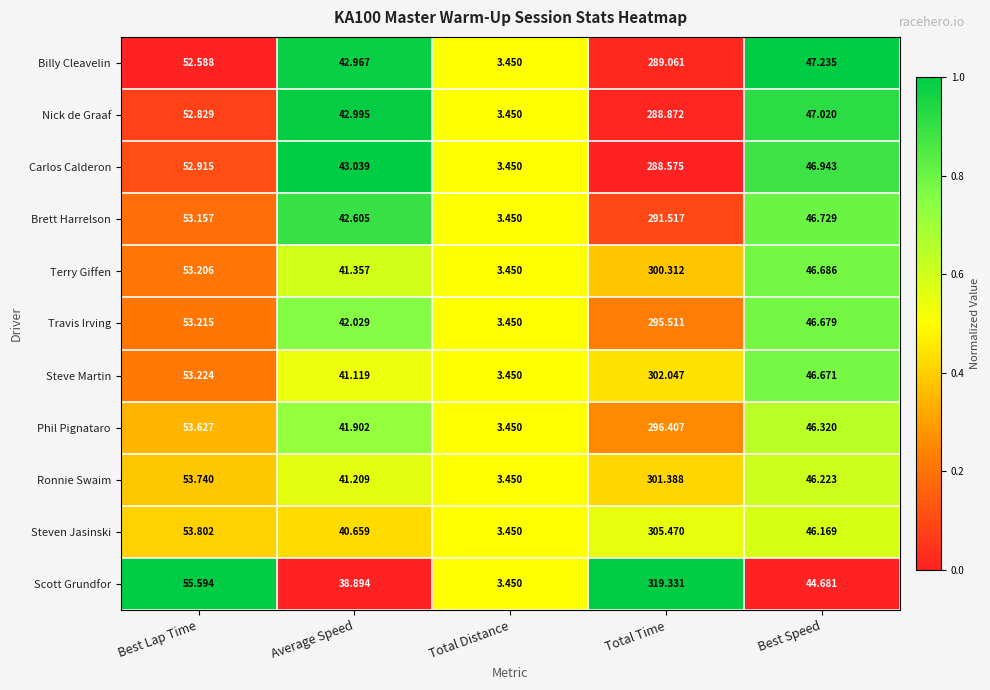

At which category is the sum across all series the highest?

Total Time